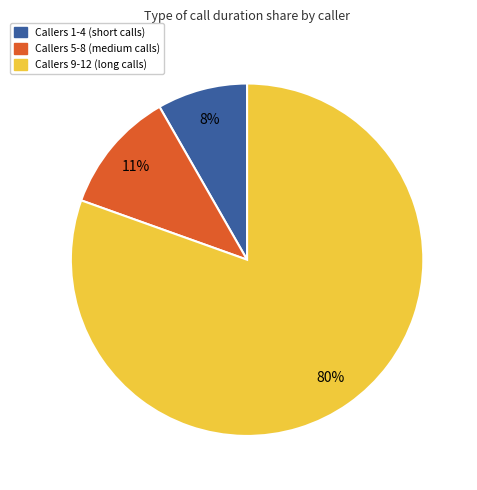

How many slices are in this pie chart?

3